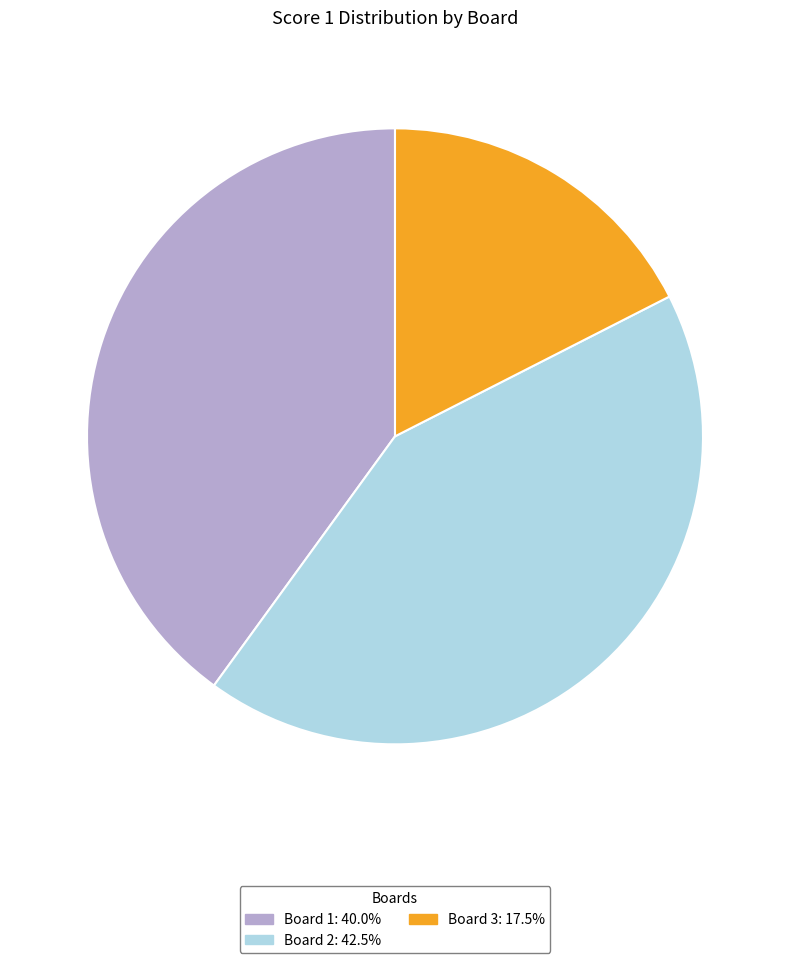

Which slice is the smallest?

Board 3